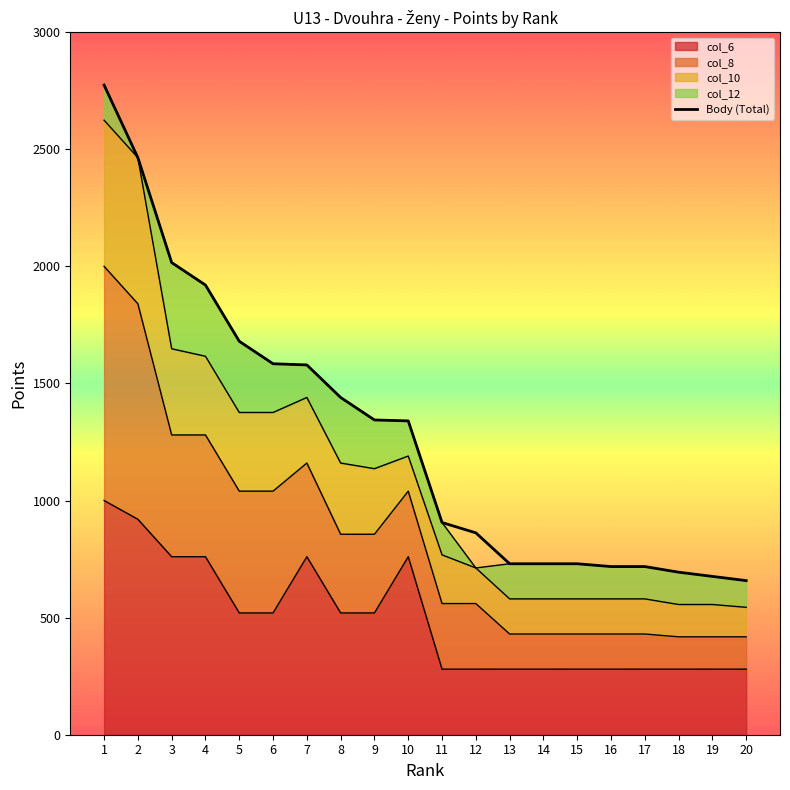

What is the sum of all Body values?

25563